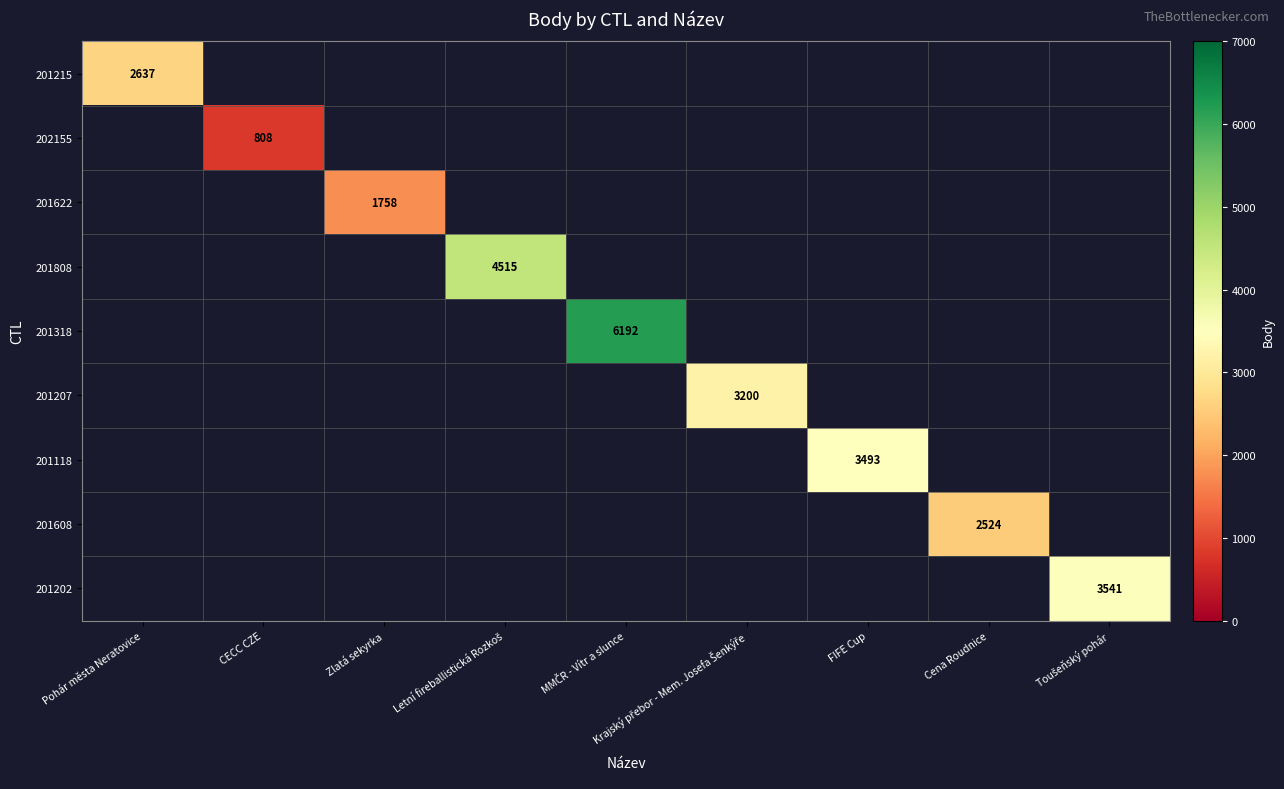

How many values in 201207 are above zero?

1